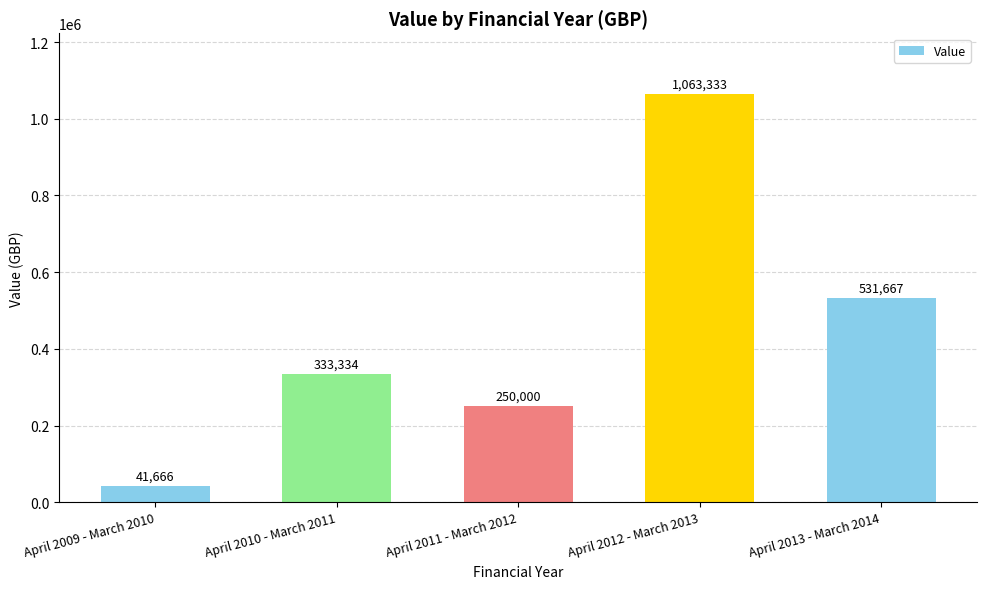

At which label is the value closest to 552499?

April 2013 - March 2014